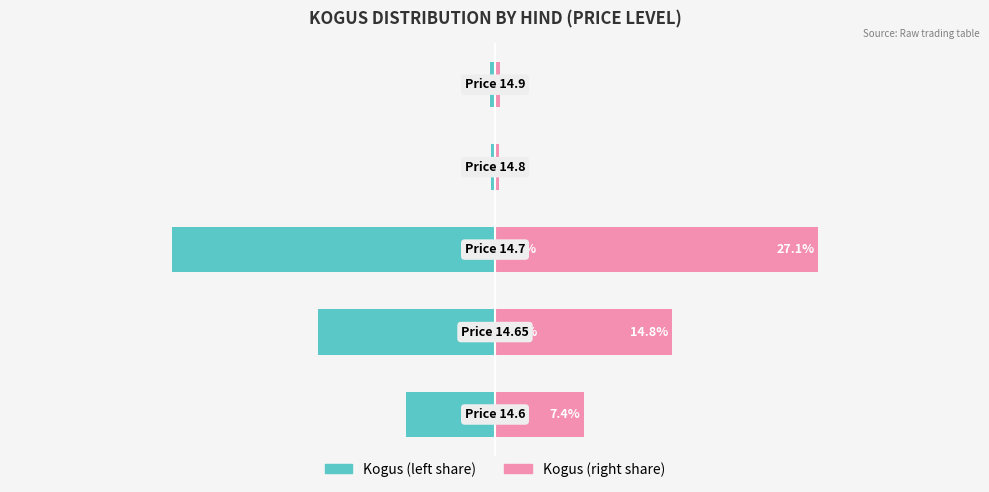

At 0, list the series in order from smallest to largest.

Kogus (left), Kogus (right)